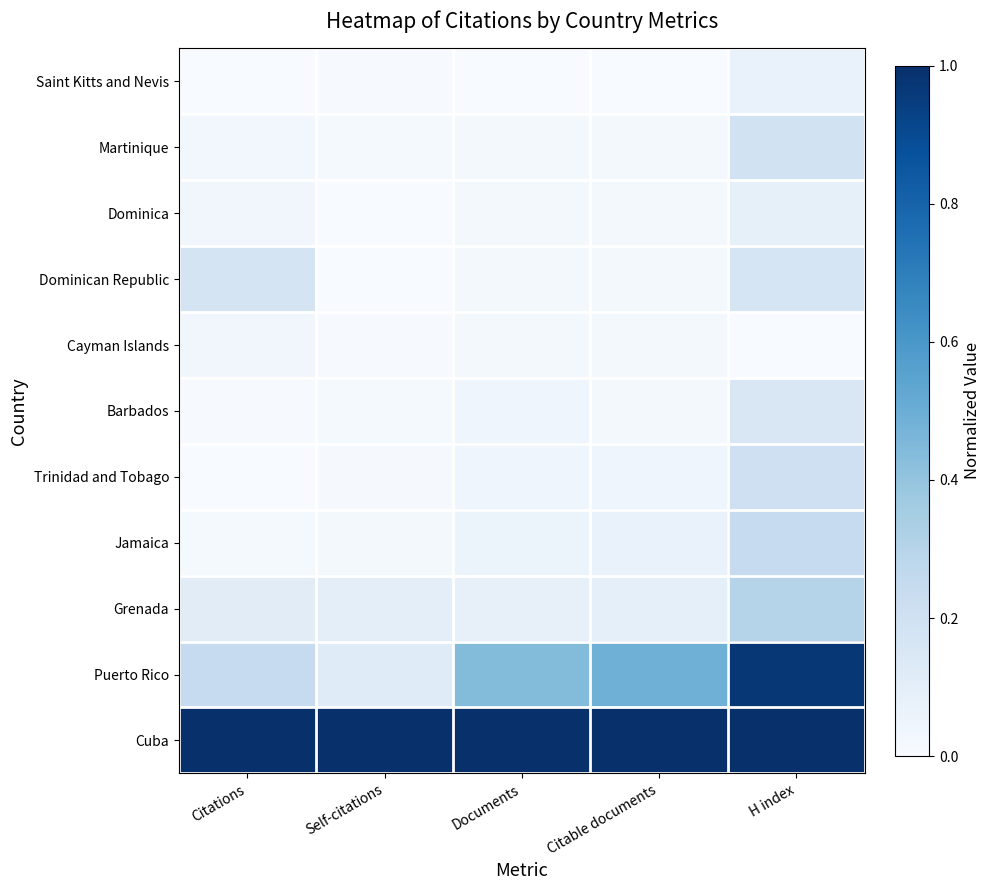

What is the approximate value of Dominican Republic at H index?

0.2